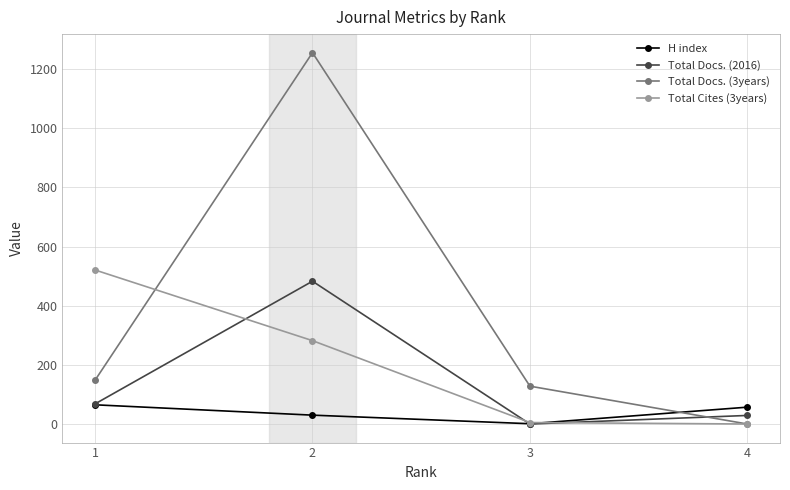

True or false: Total Cites (3years) has more than 1 points higher than both neighbors.

False